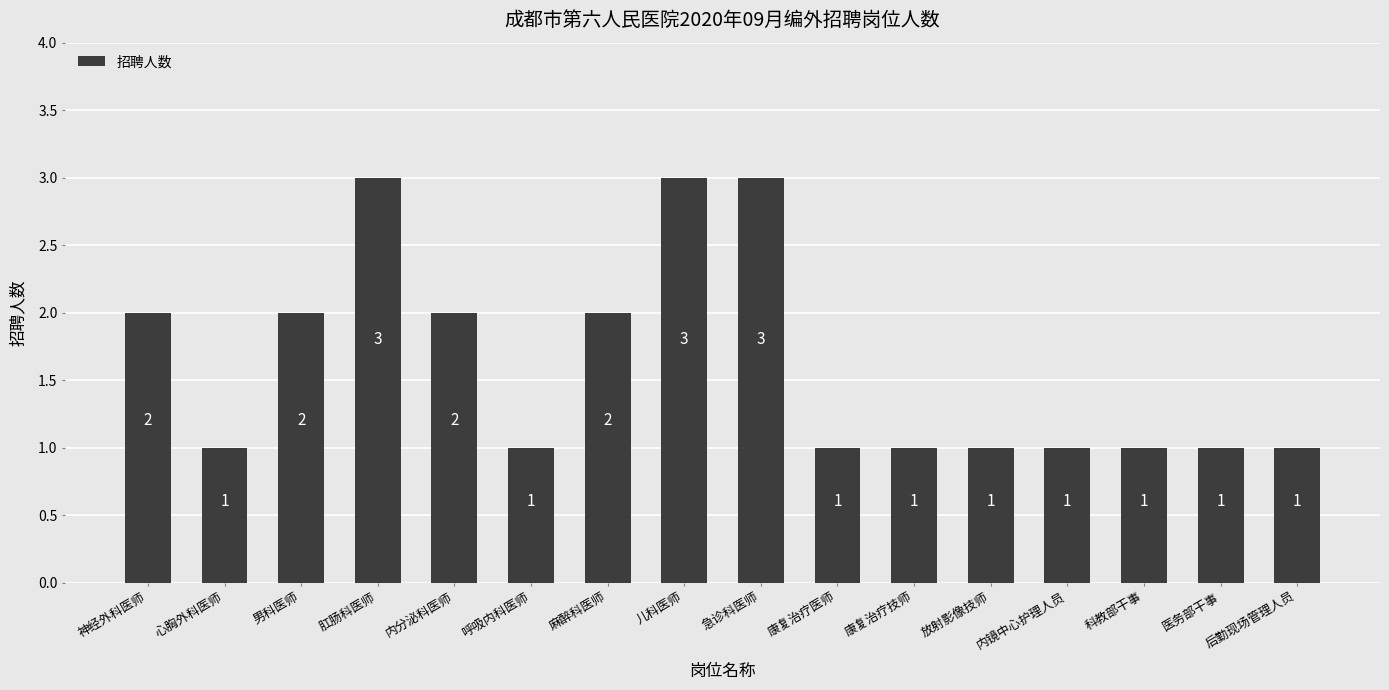

What is the maximum value shown in the chart?

3